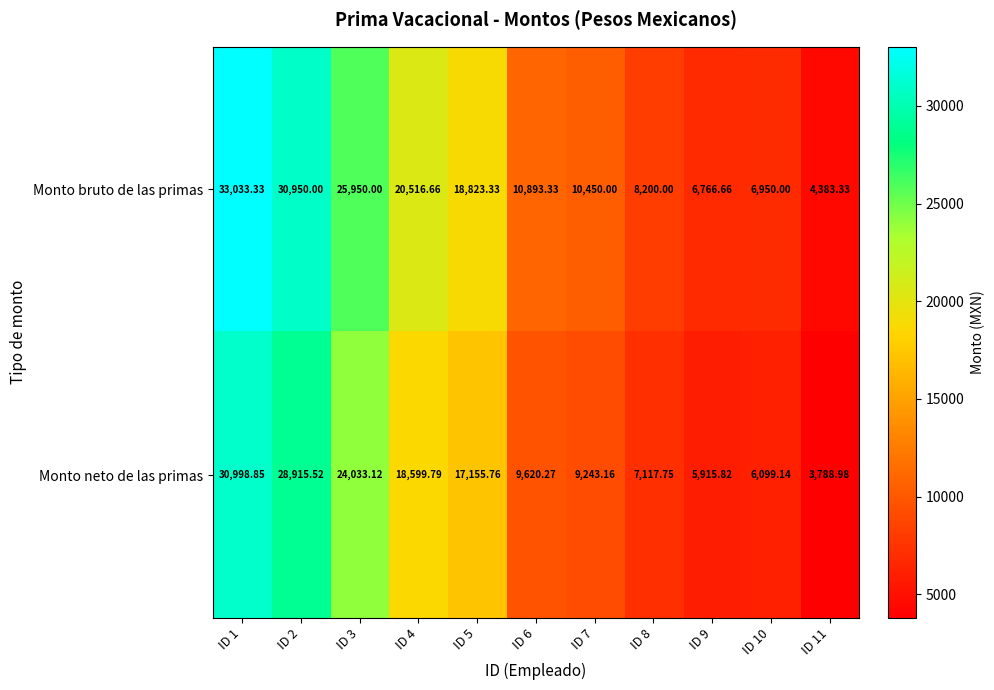

Between ID 1 and ID 7, which series saw the biggest shift?

Monto bruto de las primas